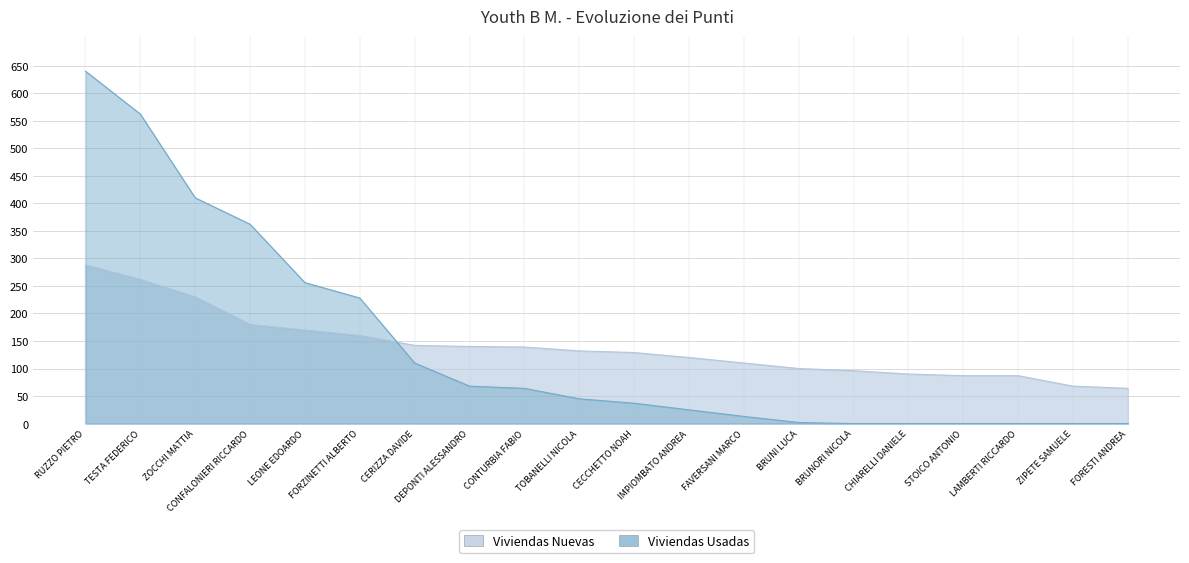

Rank the series by their average value, from highest to lowest.

Viviendas Usadas, Viviendas Nuevas